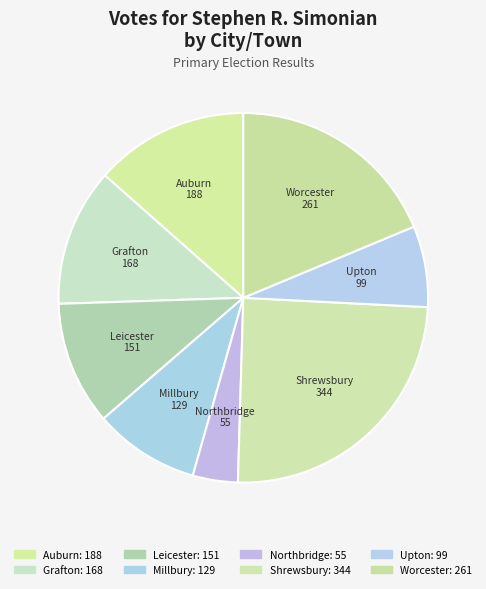

What percentage is the Upton slice, to the nearest percent?

7%